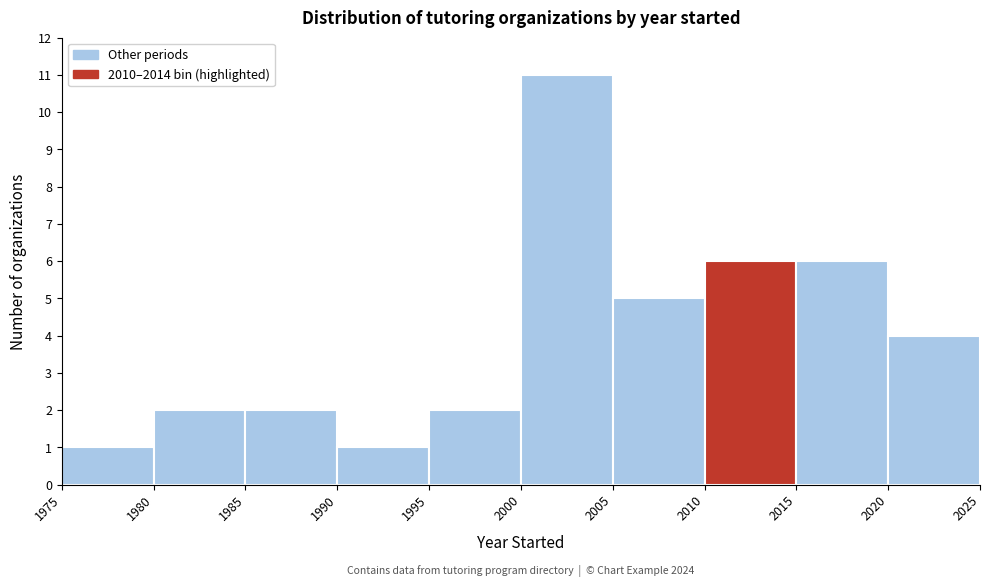

Which range on the x-axis has the tallest bar?

2000 to 2005